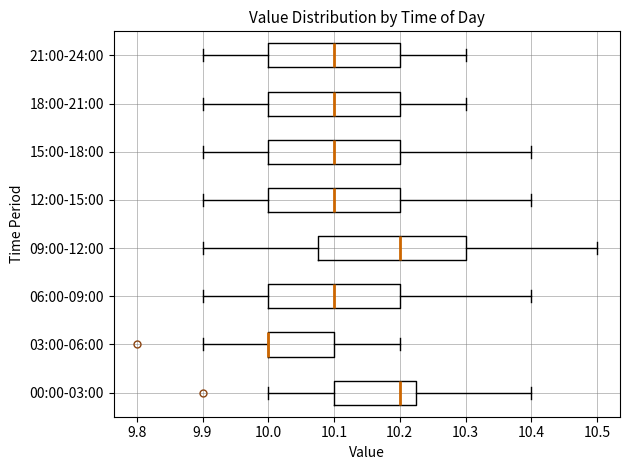

Reading bottom to top, transcribe this box plot: for each box, give where its median line is, the range the box spans, and where its two whiskers end, as read against the x-axis. The values are not printed on the chart, so give them approximately, as read against the axis.

00:00-03:00: median 10.20, box 10.10 to 10.23, whiskers 10.00 to 10.40
03:00-06:00: median 10.00 (drawn on the box's left edge), box 10.00 to 10.10, whiskers 9.90 to 10.20
06:00-09:00: median 10.10, box 10.00 to 10.20, whiskers 9.90 to 10.40
09:00-12:00: median 10.20, box 10.08 to 10.30, whiskers 9.90 to 10.50
12:00-15:00: median 10.10, box 10.00 to 10.20, whiskers 9.90 to 10.40
15:00-18:00: median 10.10, box 10.00 to 10.20, whiskers 9.90 to 10.40
18:00-21:00: median 10.10, box 10.00 to 10.20, whiskers 9.90 to 10.30
21:00-24:00: median 10.10, box 10.00 to 10.20, whiskers 9.90 to 10.30